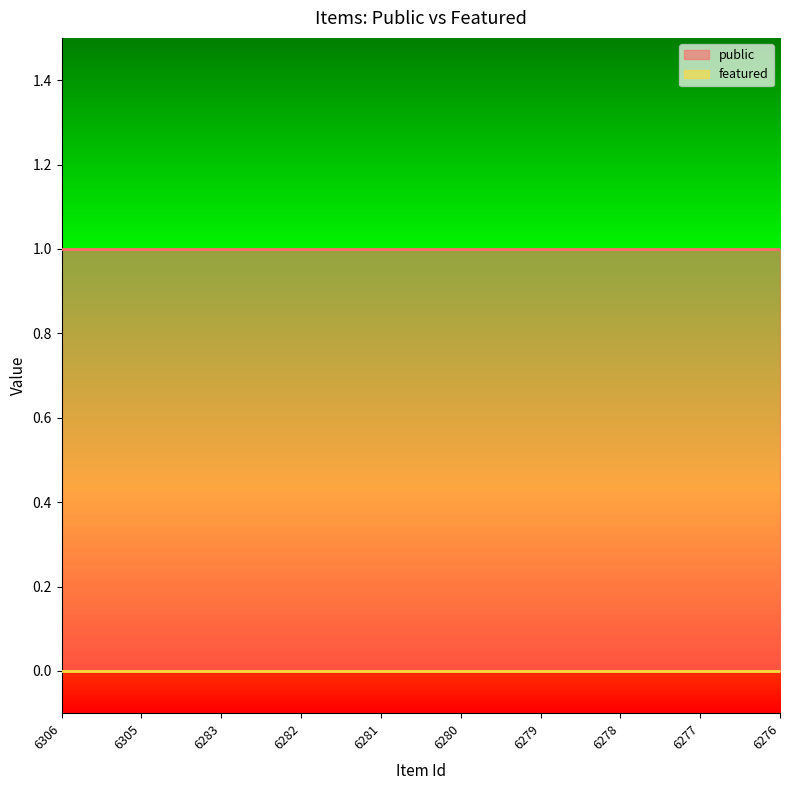

At which label does public reach its minimum?

6306